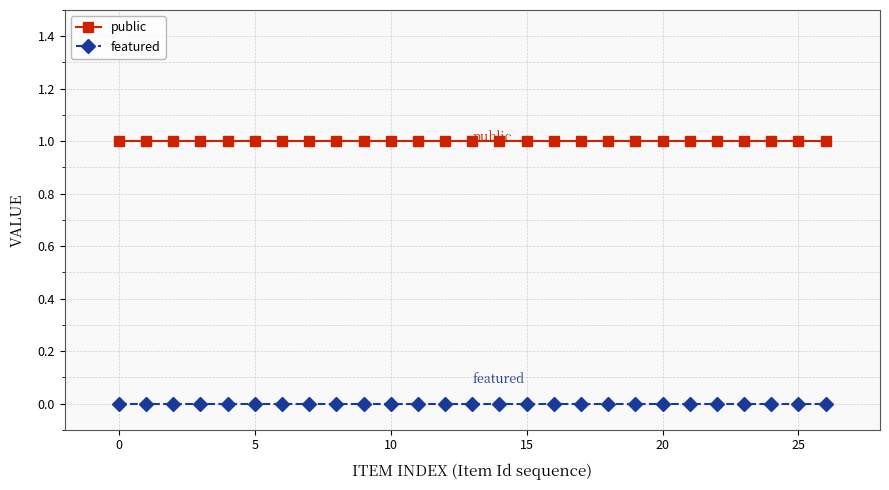

What is the value of the public point at the 18th from the left?

1